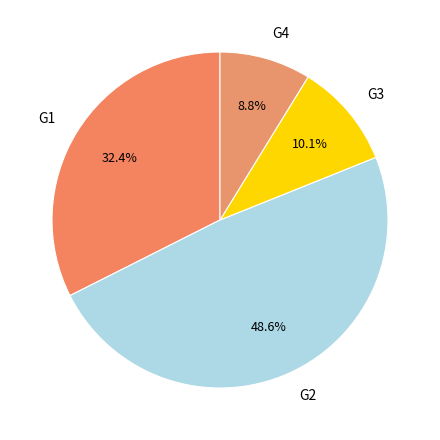

How many segments does this pie chart have?

4